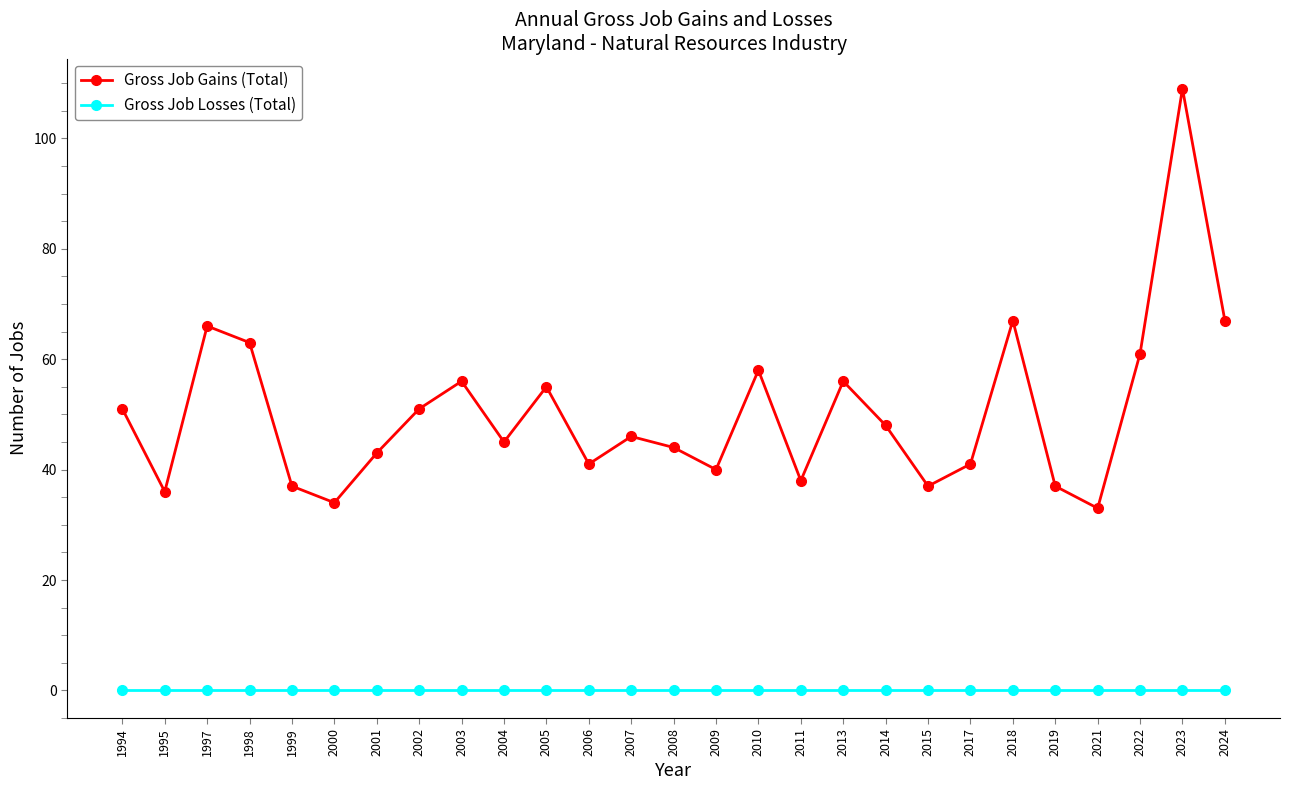

In Gross Job Gains (Total), how many points are lower than both neighbors (excluding endpoints)?

8